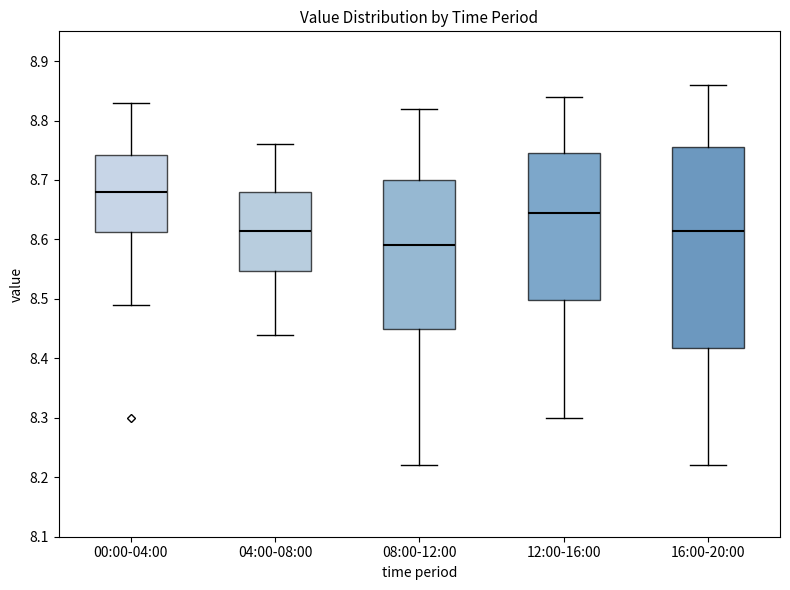

Reading left to right, transcribe this box plot: for each box, give where its median line is, the range the box spans, and where its two whiskers end, as read against the y-axis. The values are not printed on the chart, so give them approximately, as read against the axis.

00:00-04:00: median 8.68, box 8.61 to 8.74, whiskers 8.49 to 8.83
04:00-08:00: median 8.62, box 8.55 to 8.68, whiskers 8.44 to 8.76
08:00-12:00: median 8.59, box 8.45 to 8.70, whiskers 8.22 to 8.82
12:00-16:00: median 8.65, box 8.50 to 8.75, whiskers 8.30 to 8.84
16:00-20:00: median 8.62, box 8.42 to 8.76, whiskers 8.22 to 8.86